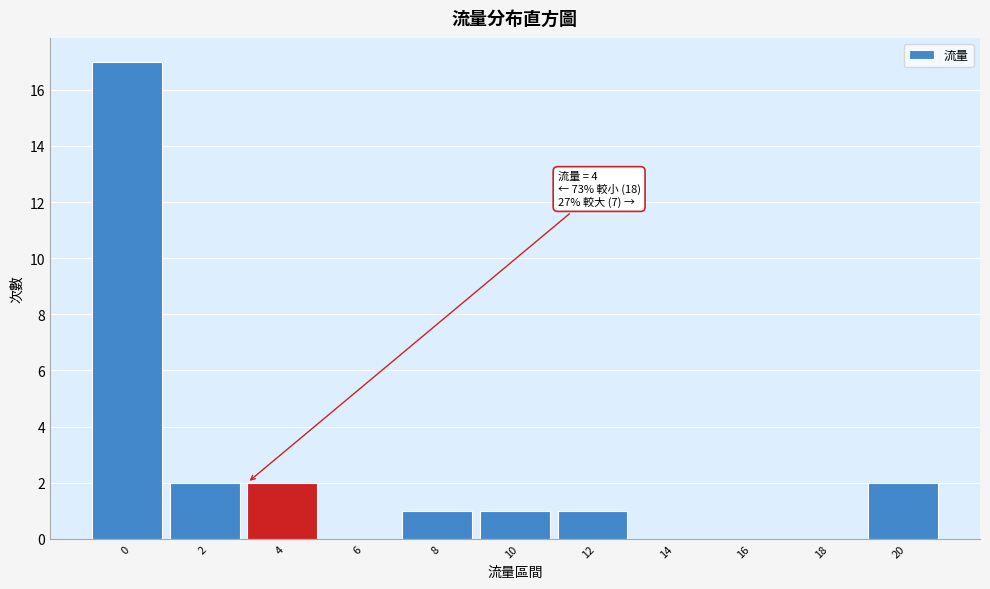

Reading left to right, list all the values displayed in this chart.

0=17	2=2	4=2	6=0	8=1	10=1	12=1	14=0	16=0	18=0	20=2